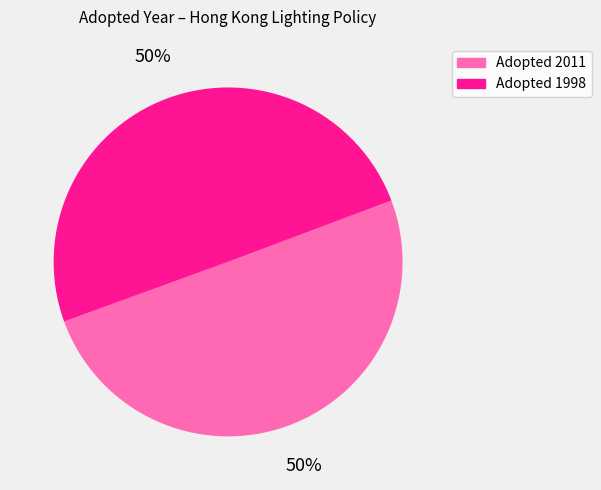

To the nearest percent, what is the average slice percentage?

50%